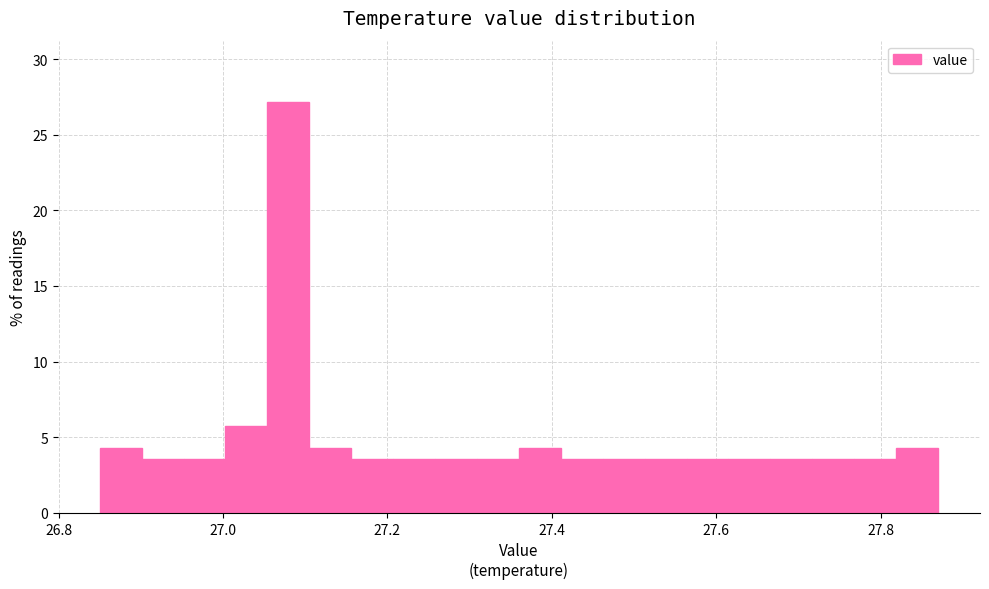

Read against the x-axis, roughly where is the centre of the tallest bar?

27.08